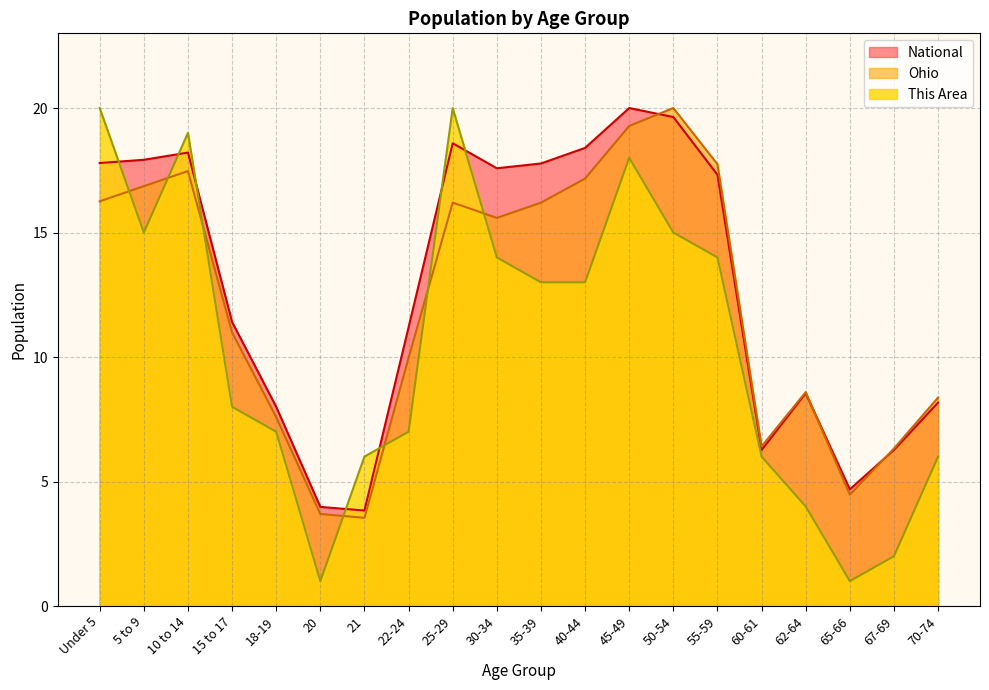

Does the chart have visible grid lines?

Yes